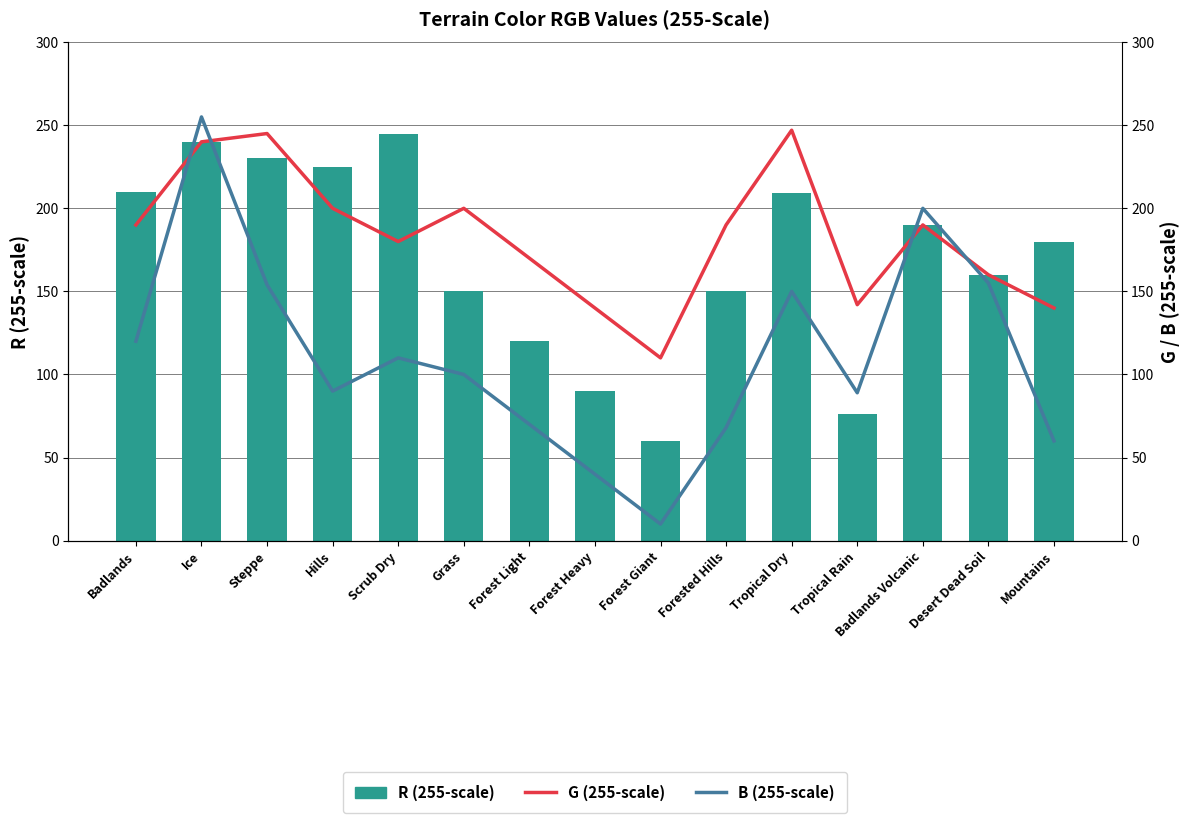

Which category has the lowest value across all series?

Forest Giant